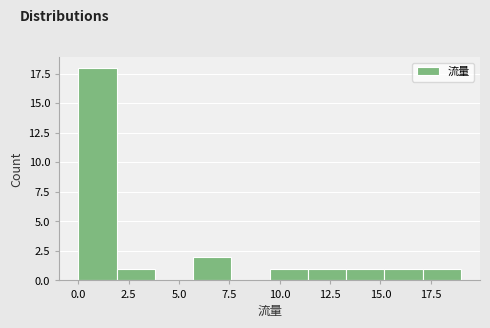

Read against the x-axis, roughly where is the centre of the tallest bar?

1.0